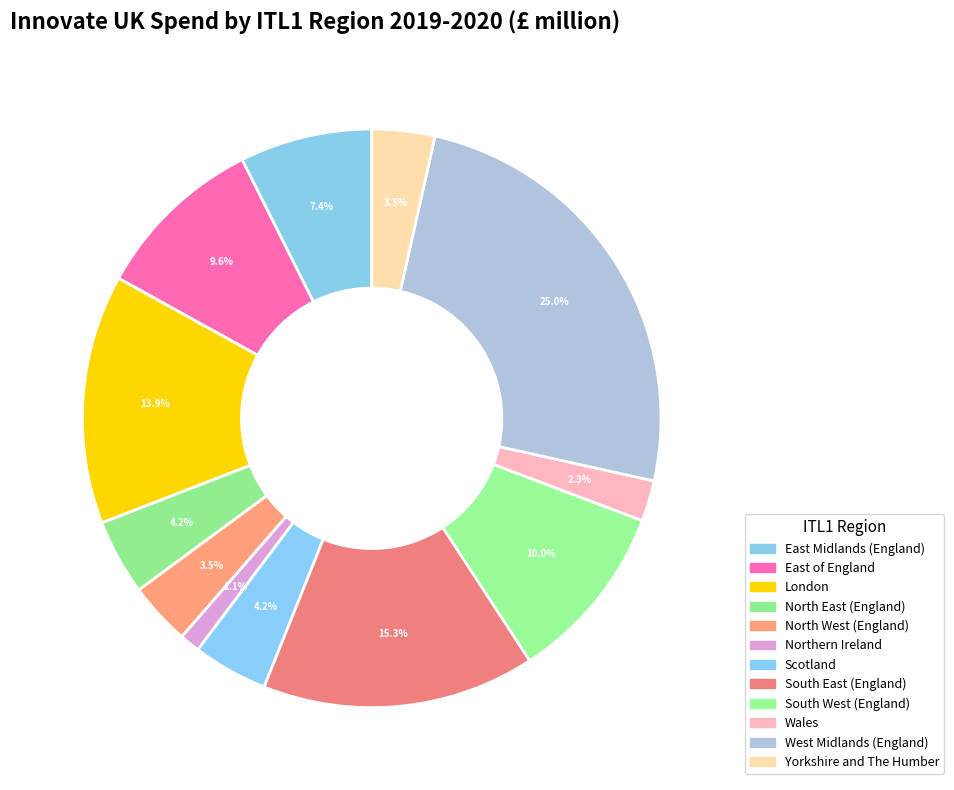

To the nearest percent, what is the difference between the largest and smallest slice percentages?

24%